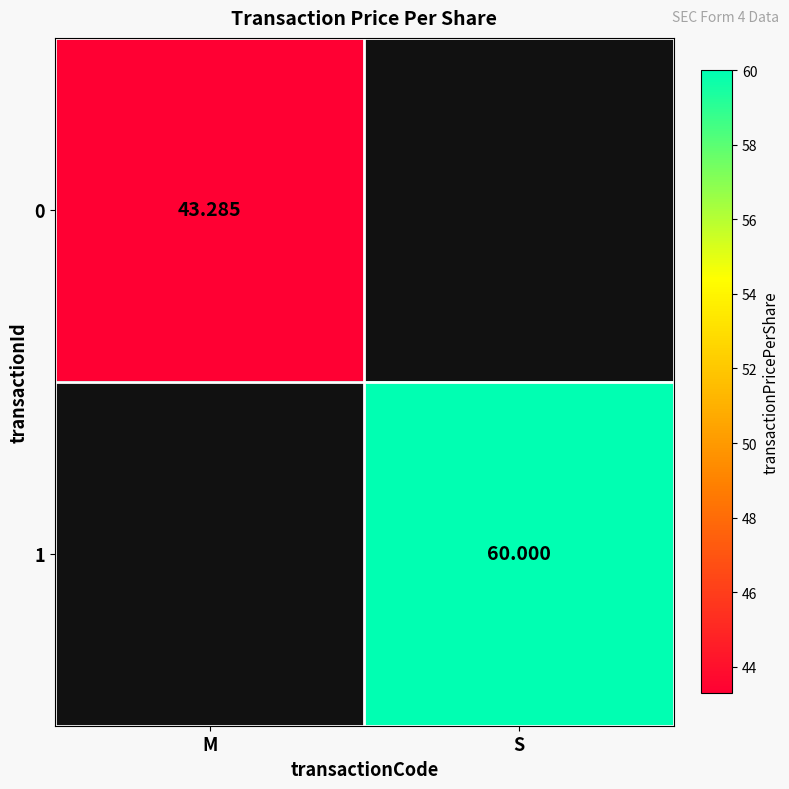

The 1 series shows 22.1 at S. True or false?

False